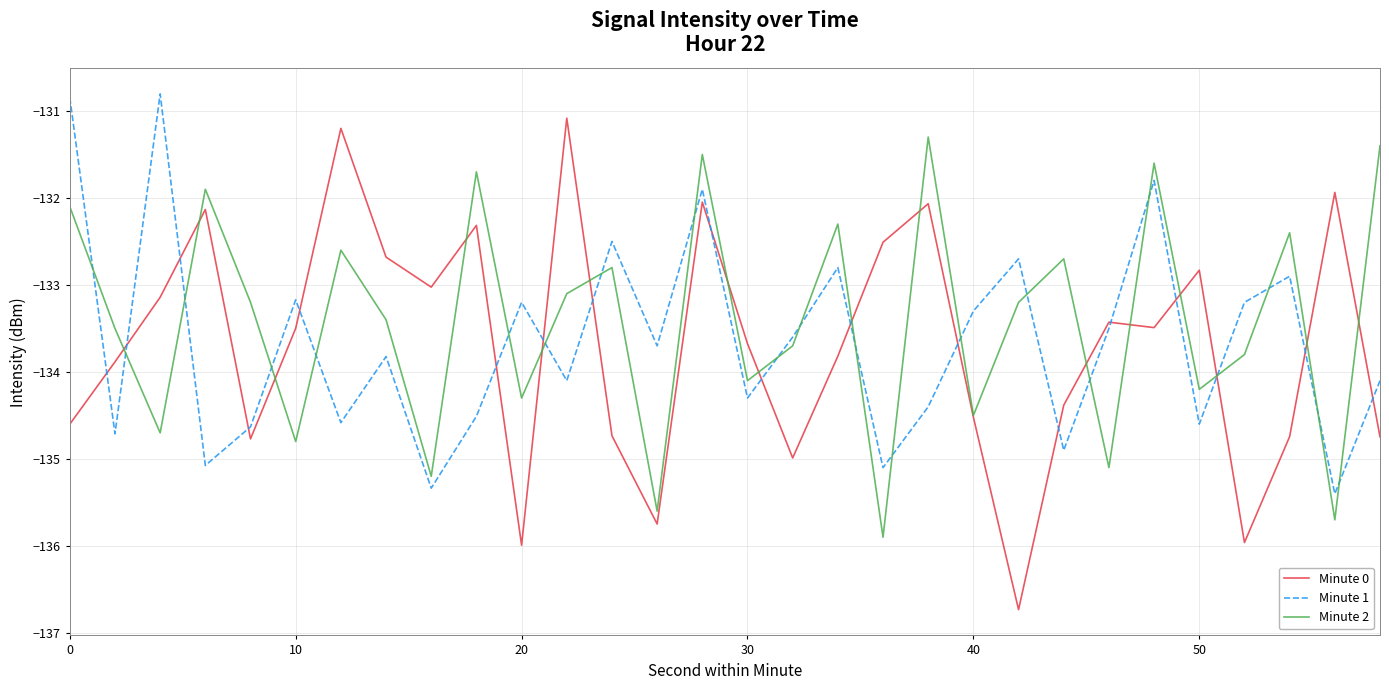

Which series has the largest range (max minus min)?

Minute 0